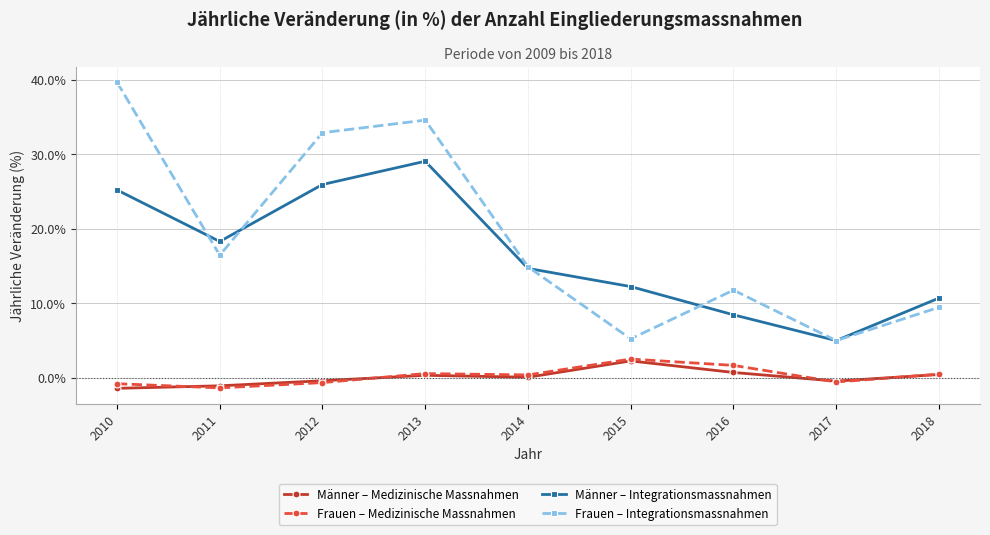

True or false: Frauen – Integrationsmassnahmen has more than 1 points higher than both neighbors.

True